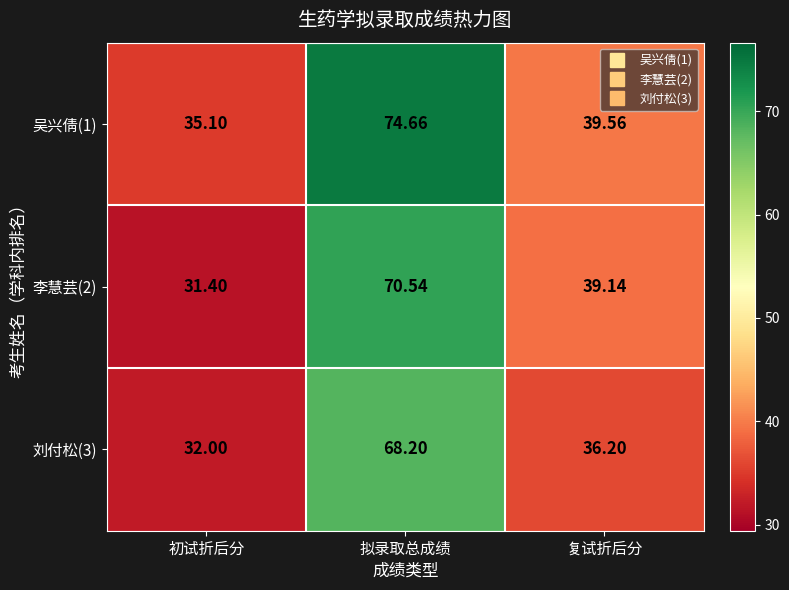

Which category has the lowest value in the 李慧芸(2) series?

初试折后分